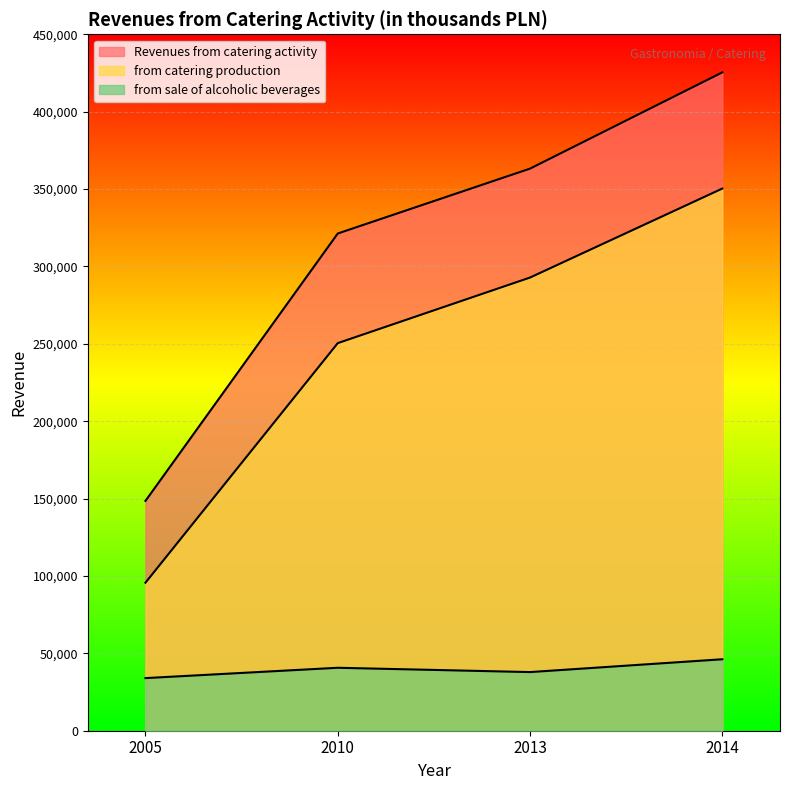

Which category has the lowest value in the Revenues from catering activity series?

2005